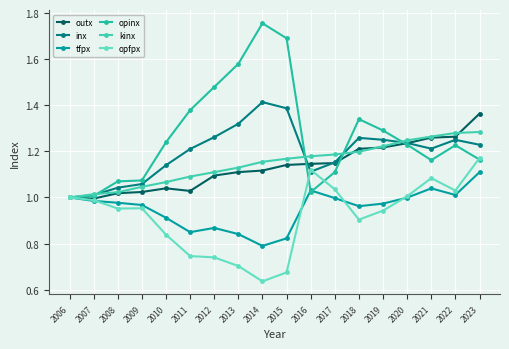

Between 2007 and 2013, which series saw the biggest shift?

opinx